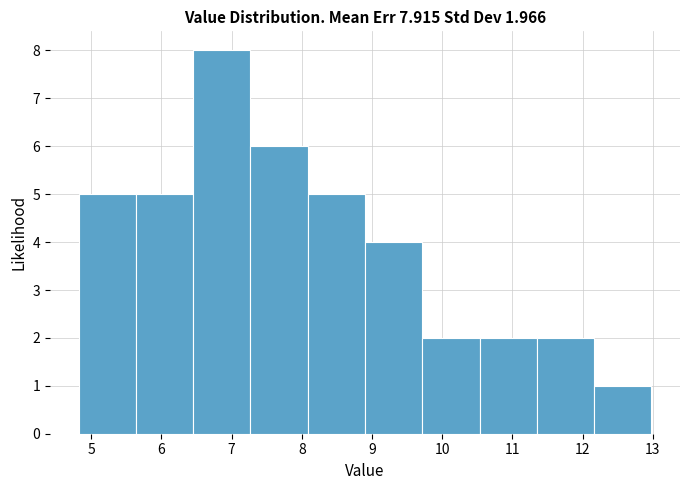

Over which range of the x-axis is the bar tallest?

6.5 to 7.3